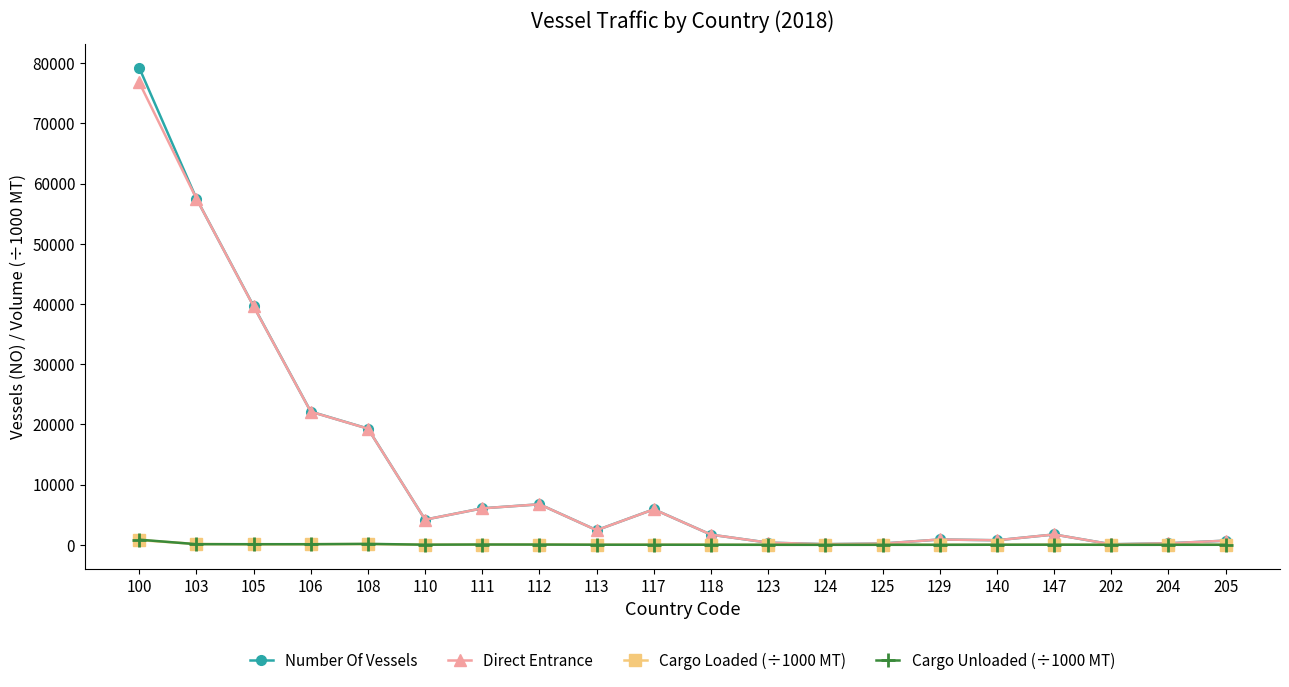

At how many categories does at least one series exceed 23333?

3